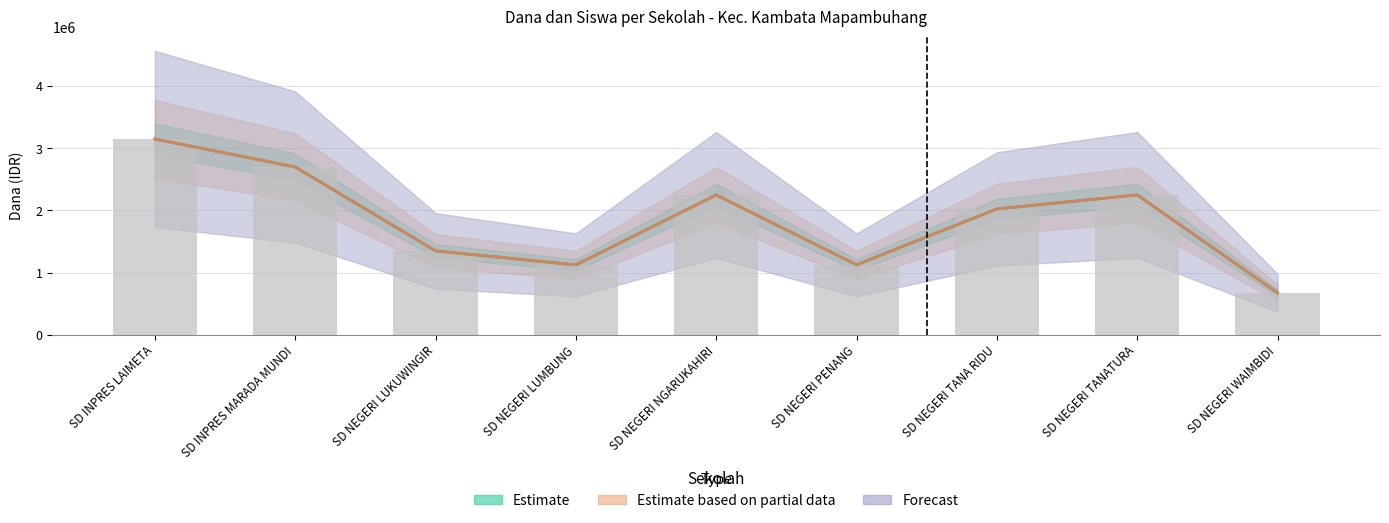

How many values in the Siswa Disalurkan series are below 2025000?

4